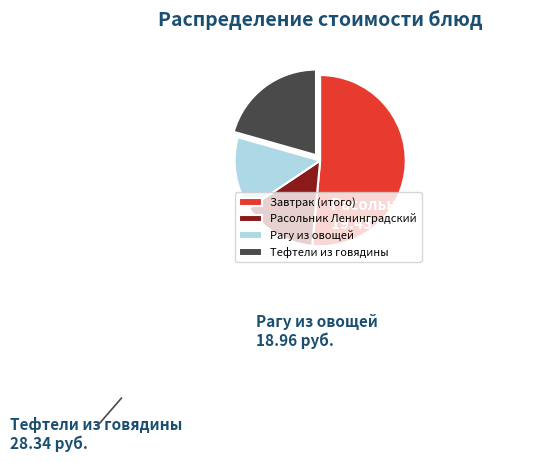

Do Завтрак (итого) and Рагу из овощей together represent more than half of the pie?

Yes